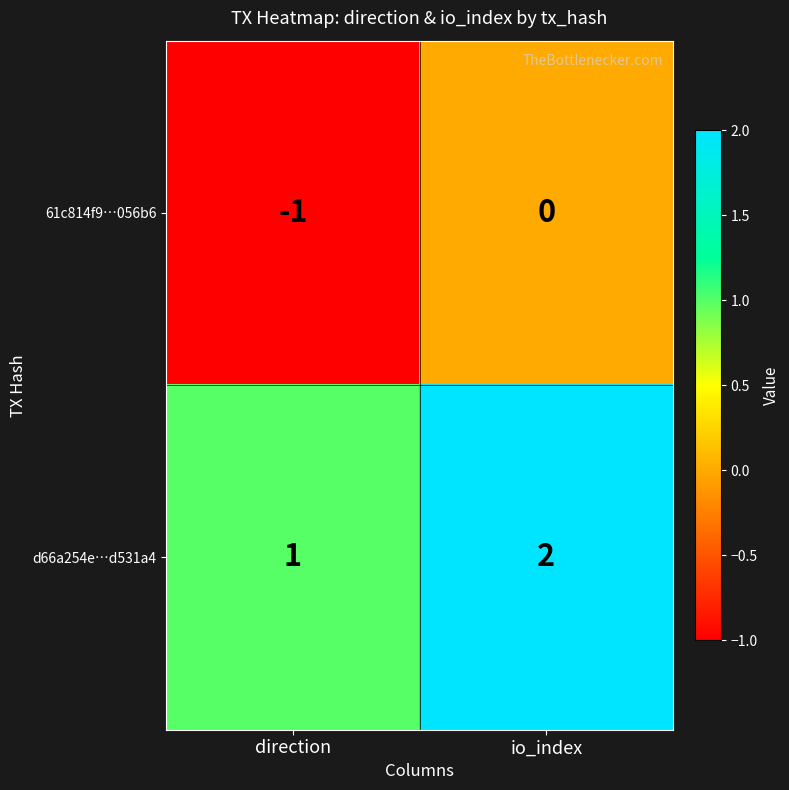

At which label is 61c814f9…056b6 closest to 0?

io_index